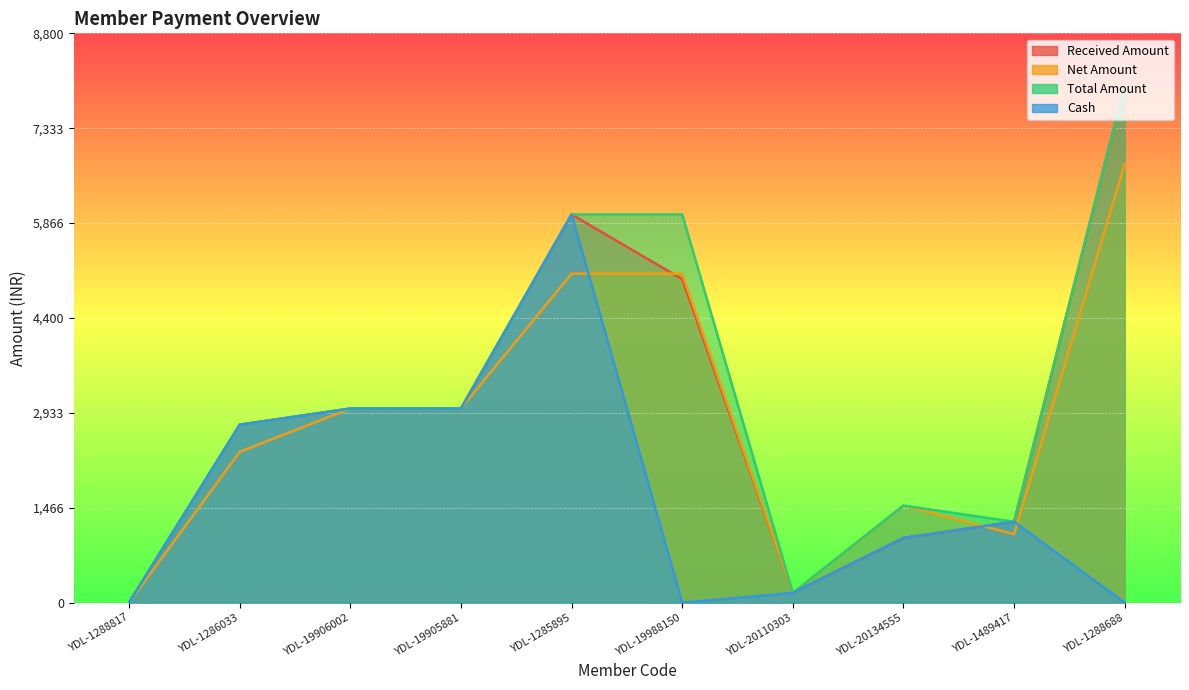

Which has a higher value, YDL-1489417 or YDL-1288688?

YDL-1288688